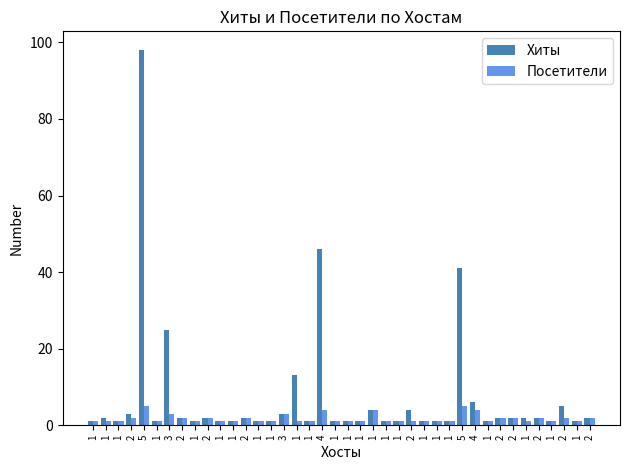

What is the label of the 39th bar from the left?

1